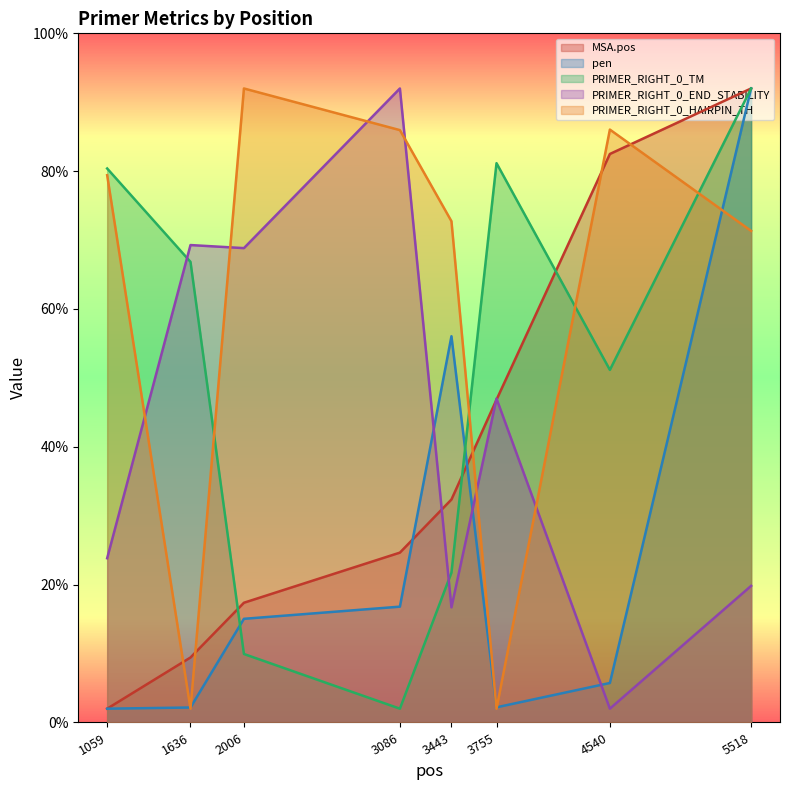

The value of PRIMER_RIGHT_0_END_STABILITY at 3443 is 27.7. True or false?

False